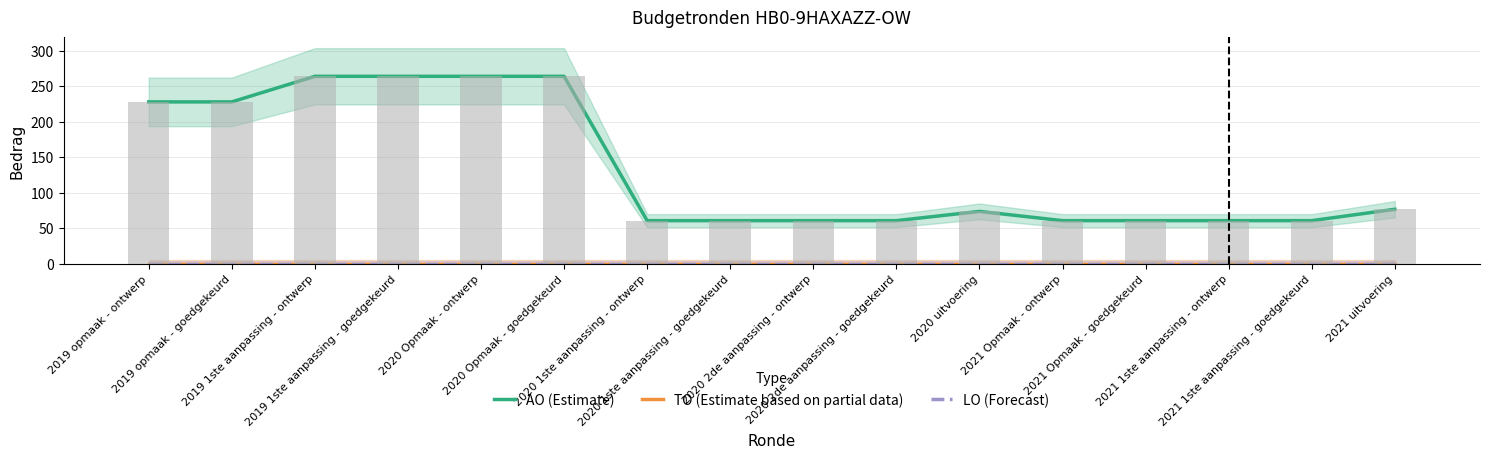

The value of TO (Estimate based on partial data) at 2021 Opmaak - goedgekeurd is 0. True or false?

True